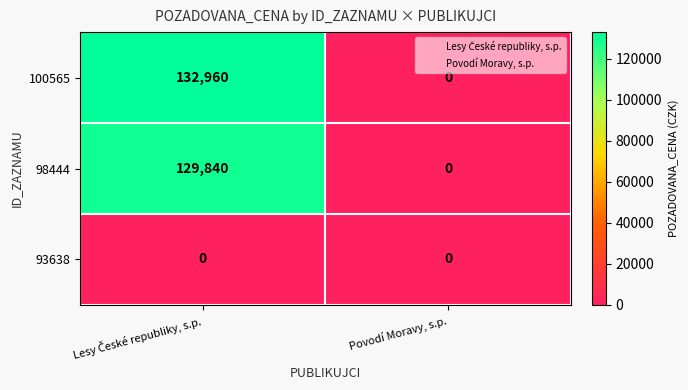

List the series in order of their peak value, highest first.

100565, 98444, 93638